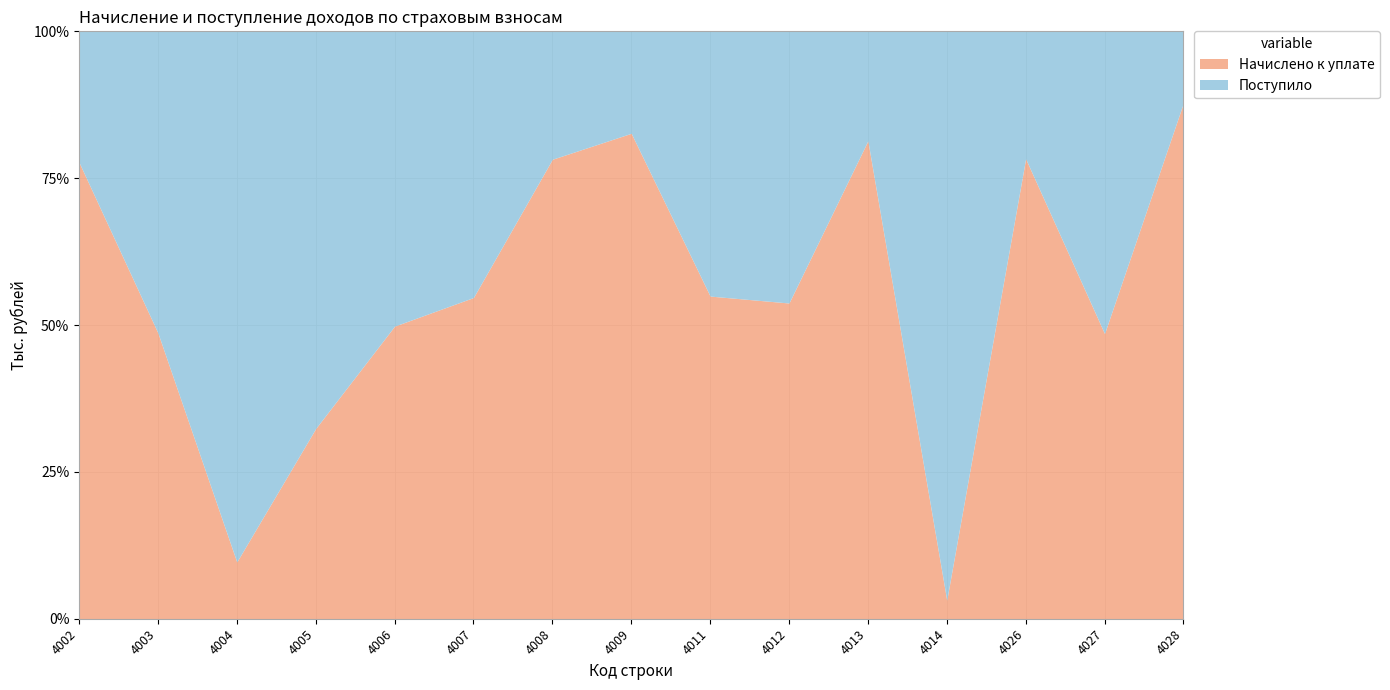

At how many categories does at least one series exceed 51555567?

1